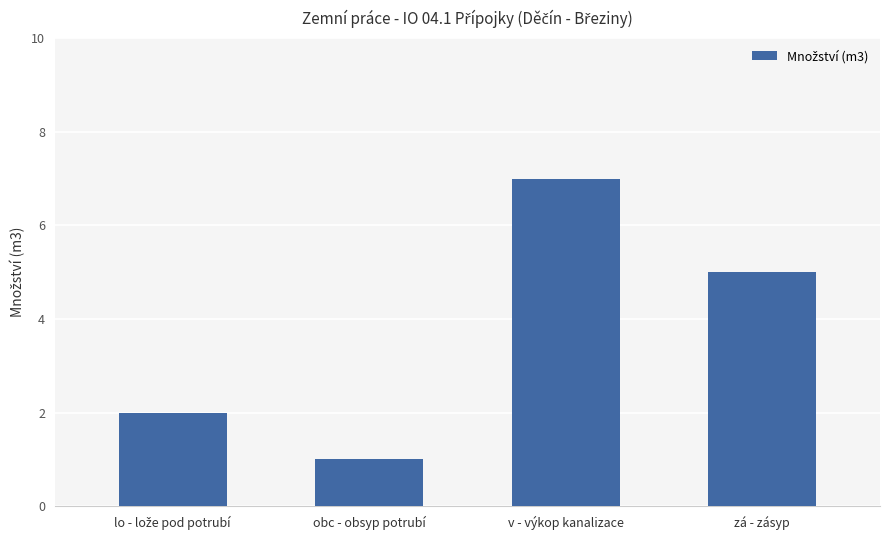

What is the value of the 4th bar from the left?

5